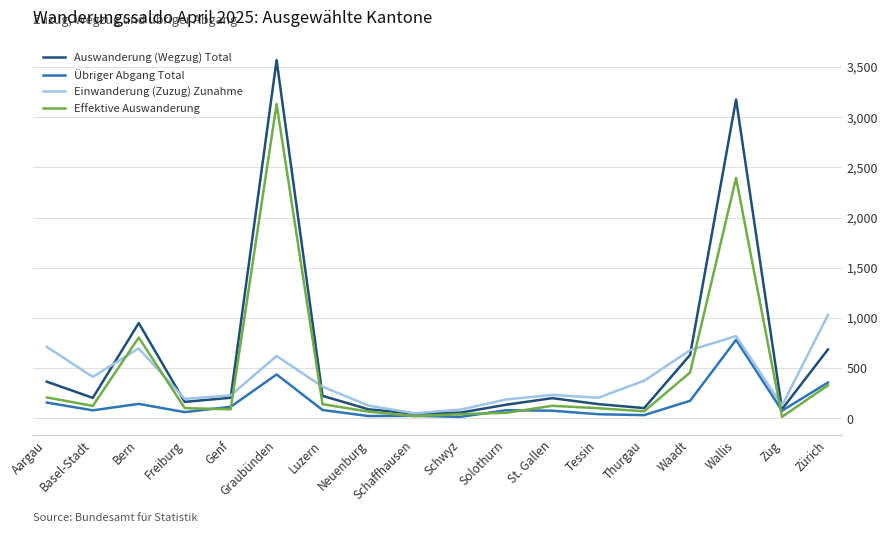

Which series has the widest spread of values?

Auswanderung (Wegzug) Total